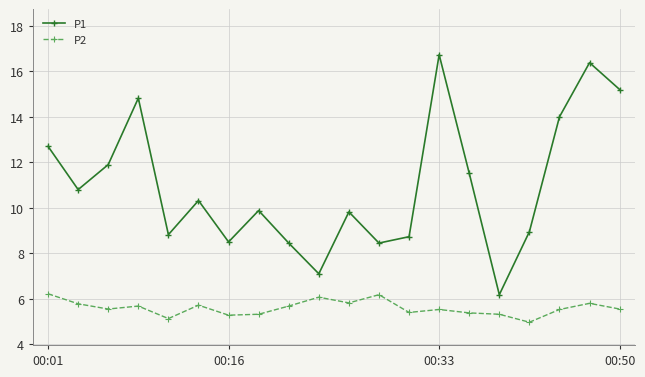

True or false: P1 and P2 intersect in this chart.

False